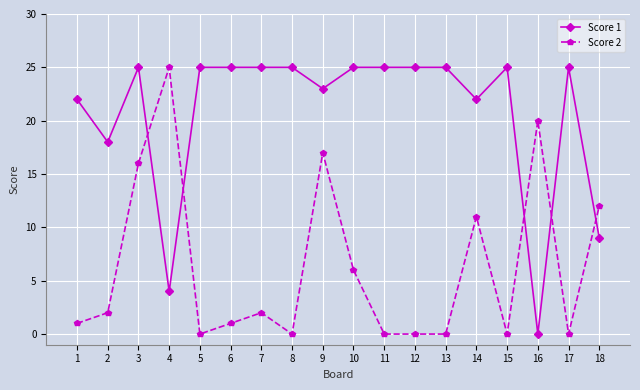

The value of Score 2 at 13 is 10. True or false?

False